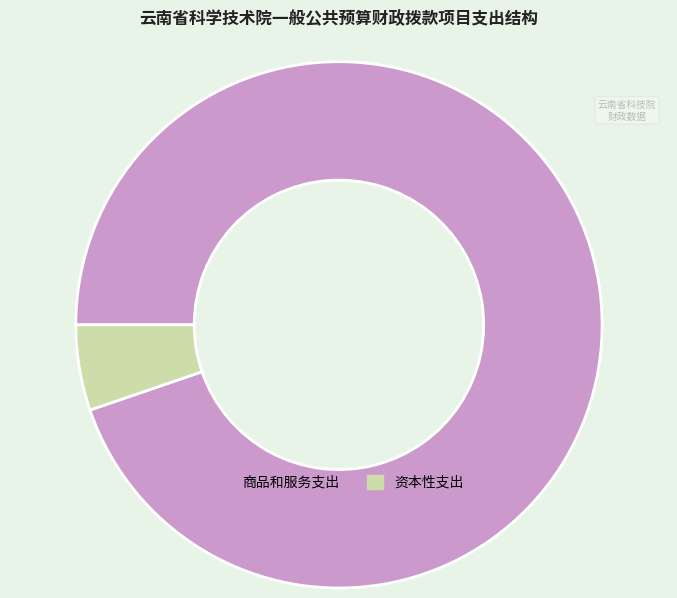

Which category has the biggest portion of the pie?

商品和服务支出